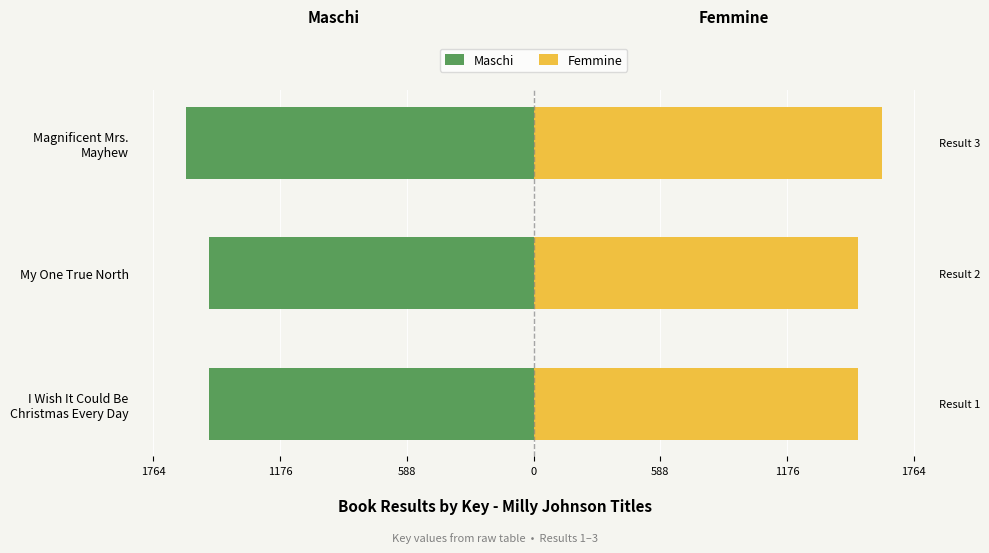

Is the value of Maschi at My One True North greater than the value of Femmine at Magnificent Mrs. Mayhew?

No